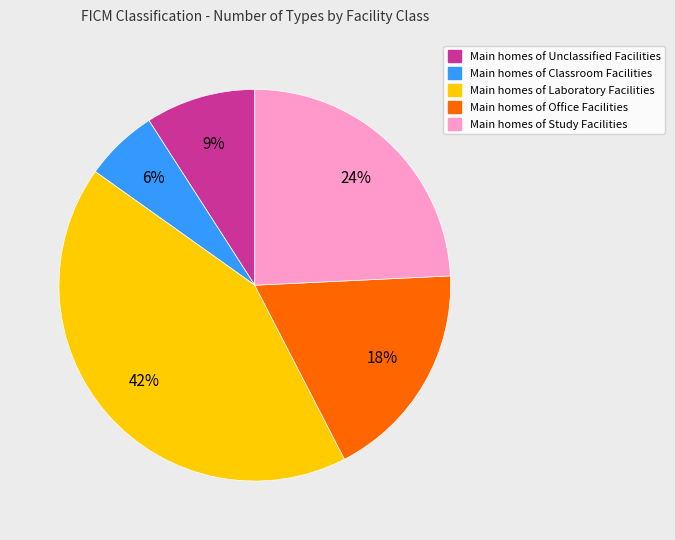

Is there a majority slice in this chart?

No